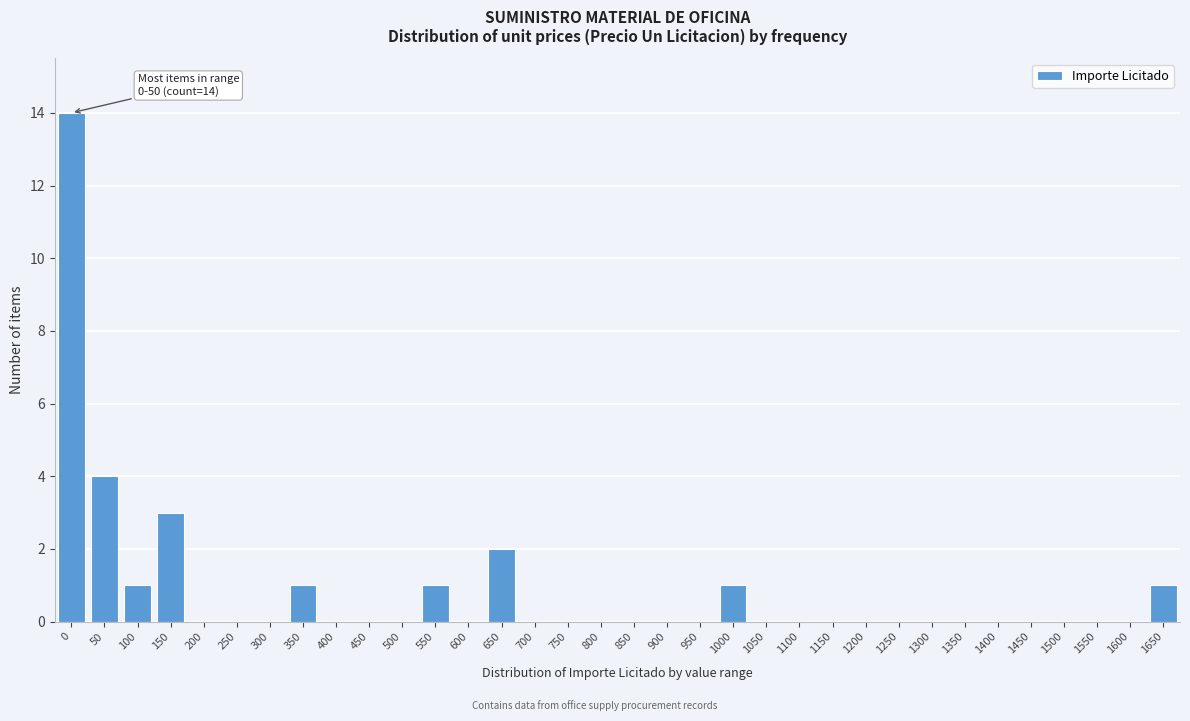

What is the change in value from 400 to 1000?

+1